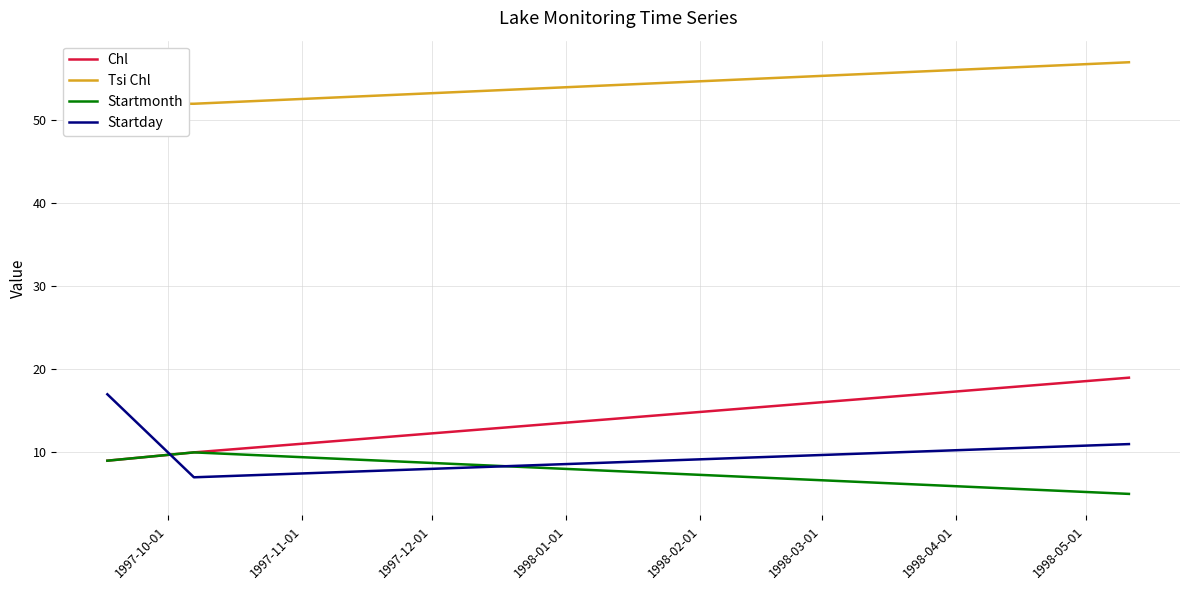

What is the minimum value shown in the chart?

5